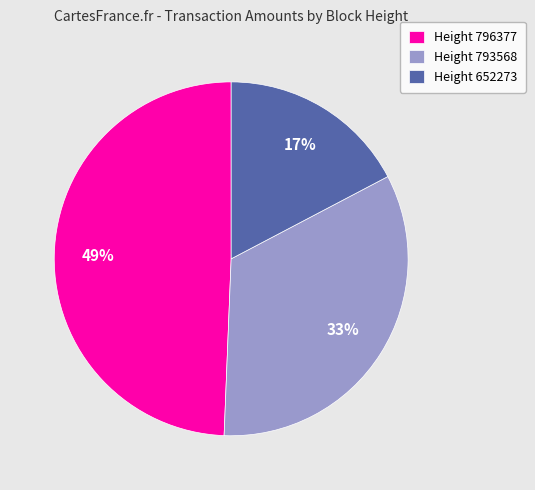

Which category has the biggest portion of the pie?

Height 796377